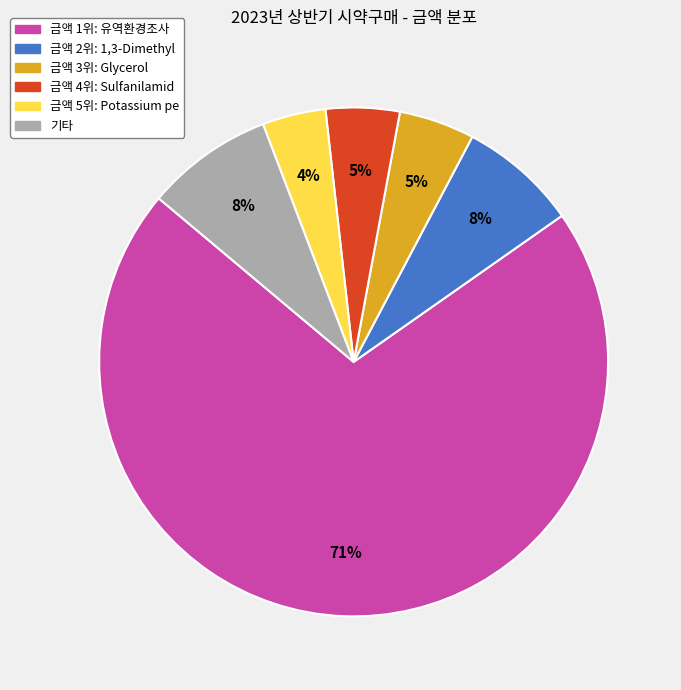

Is the sum of 금액 4위: Sulfanilamid and 금액 5위: Potassium pe greater than half?

No